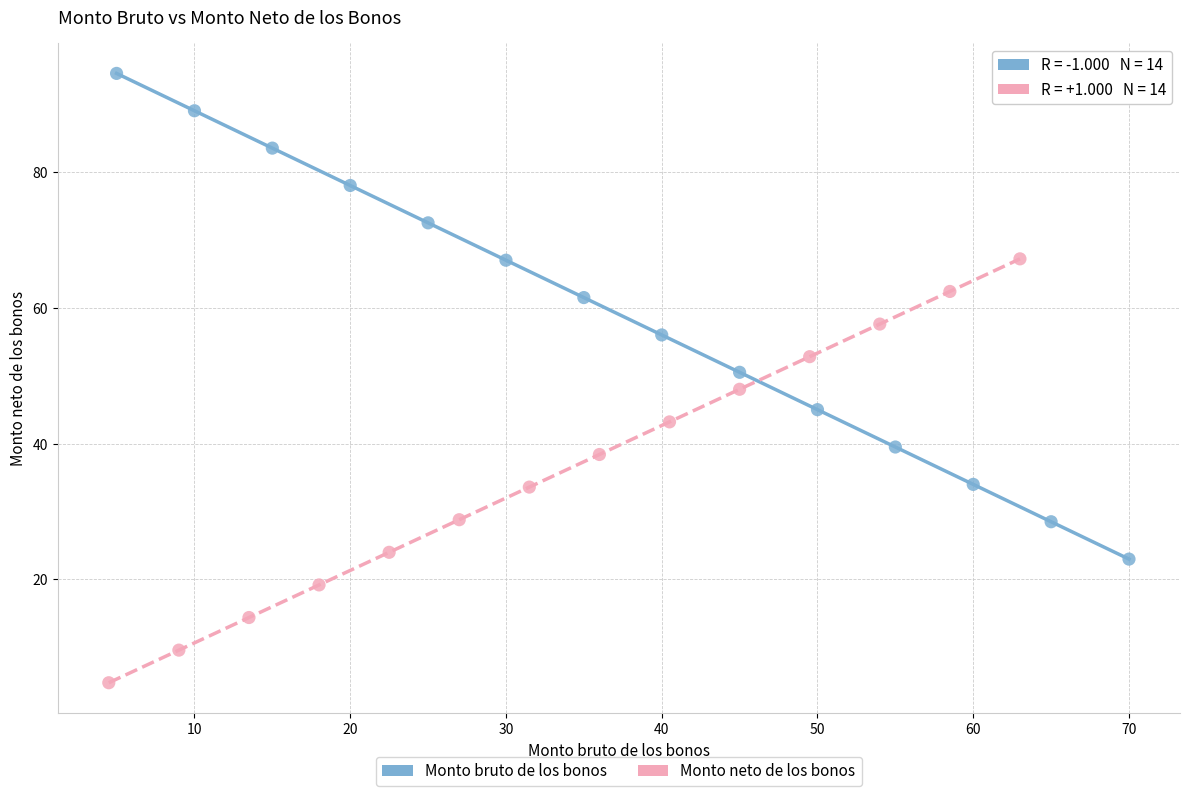

Which series contains the lowest Y value?

Monto neto de los bonos